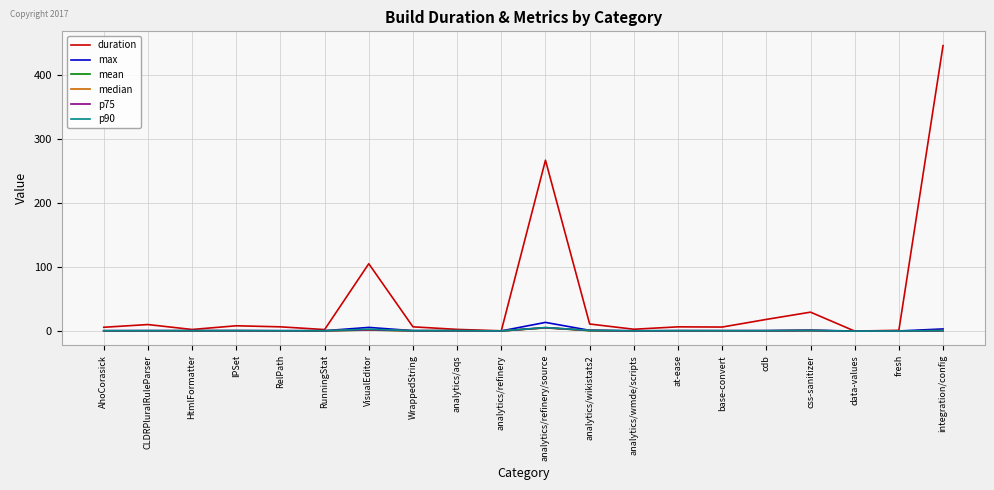

At which category is the sum across all series the highest?

integration/config